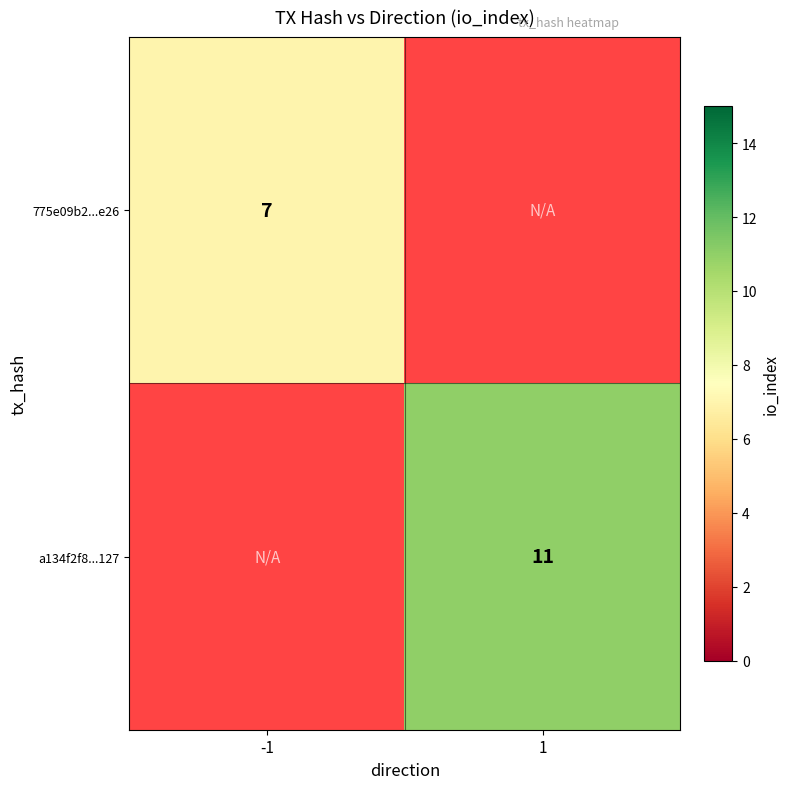

Is it true that 775e09b2...e26 equals 7 at -1?

True